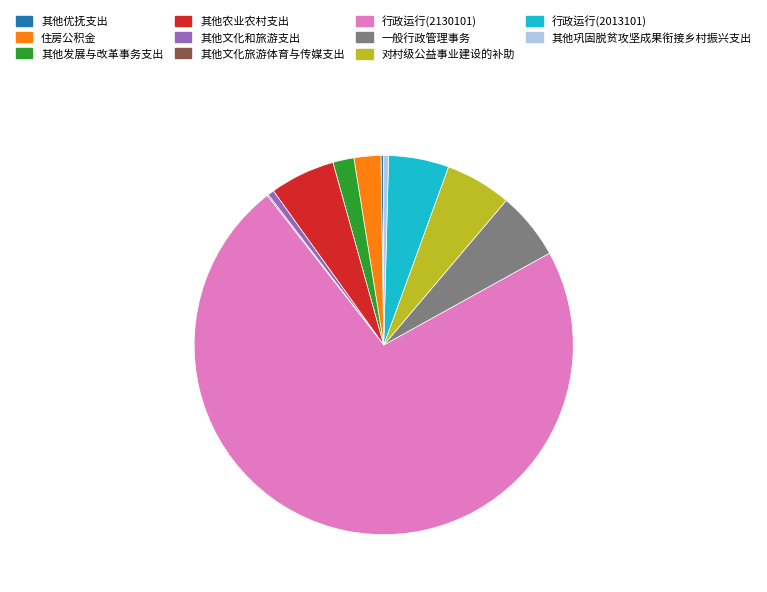

Between 其他发展与改革事务支出 and 一般行政管理事务, which is larger?

一般行政管理事务